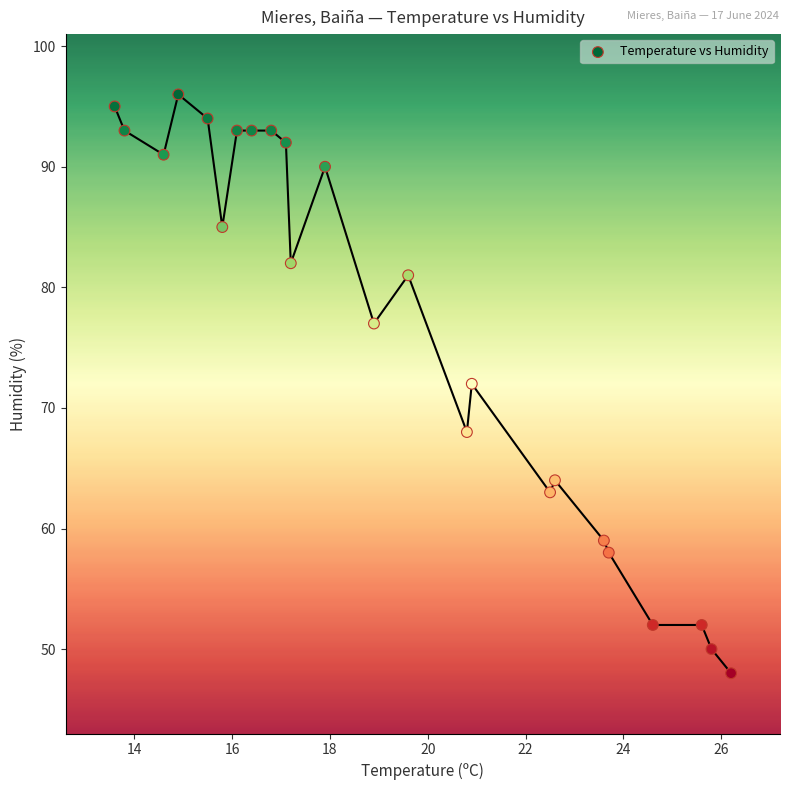

What is the range of Y values (max minus min)?

48